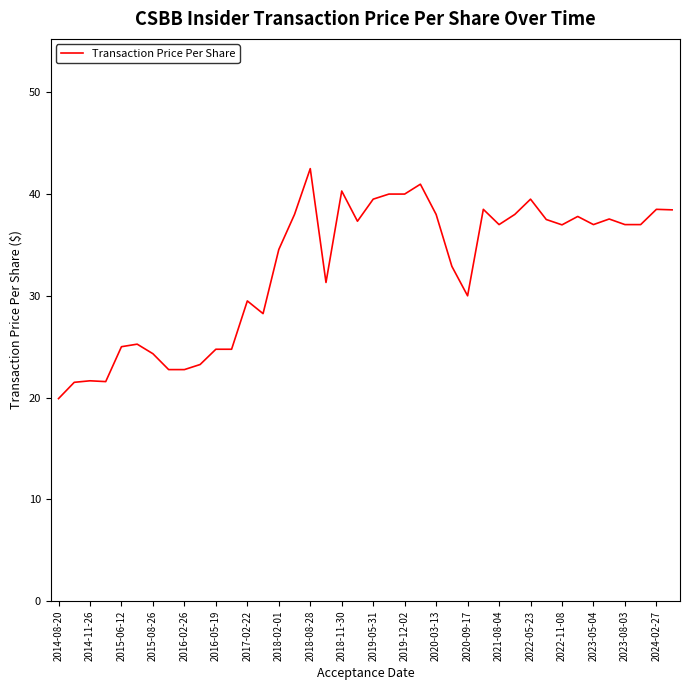

What is the difference between the maximum and minimum values?

22.6